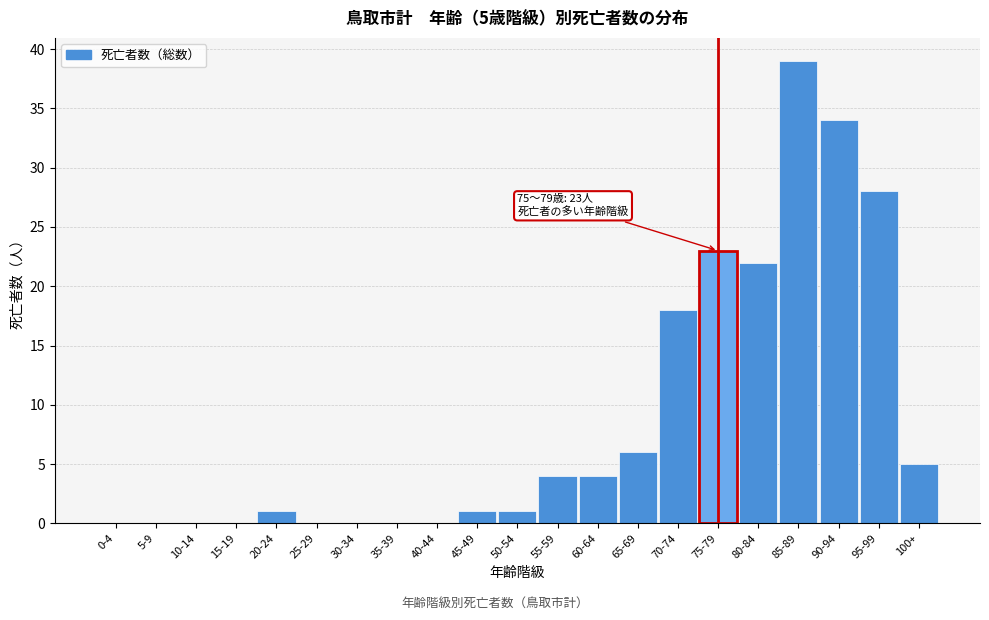

Reading left to right, extract all data points from this chart.

0-4=0	5-9=0	10-14=0	15-19=0	20-24=1	25-29=0	30-34=0	35-39=0	40-44=0	45-49=1	50-54=1	55-59=4	60-64=4	65-69=6	70-74=18	75-79=23	80-84=22	85-89=39	90-94=34	95-99=28	100+=5